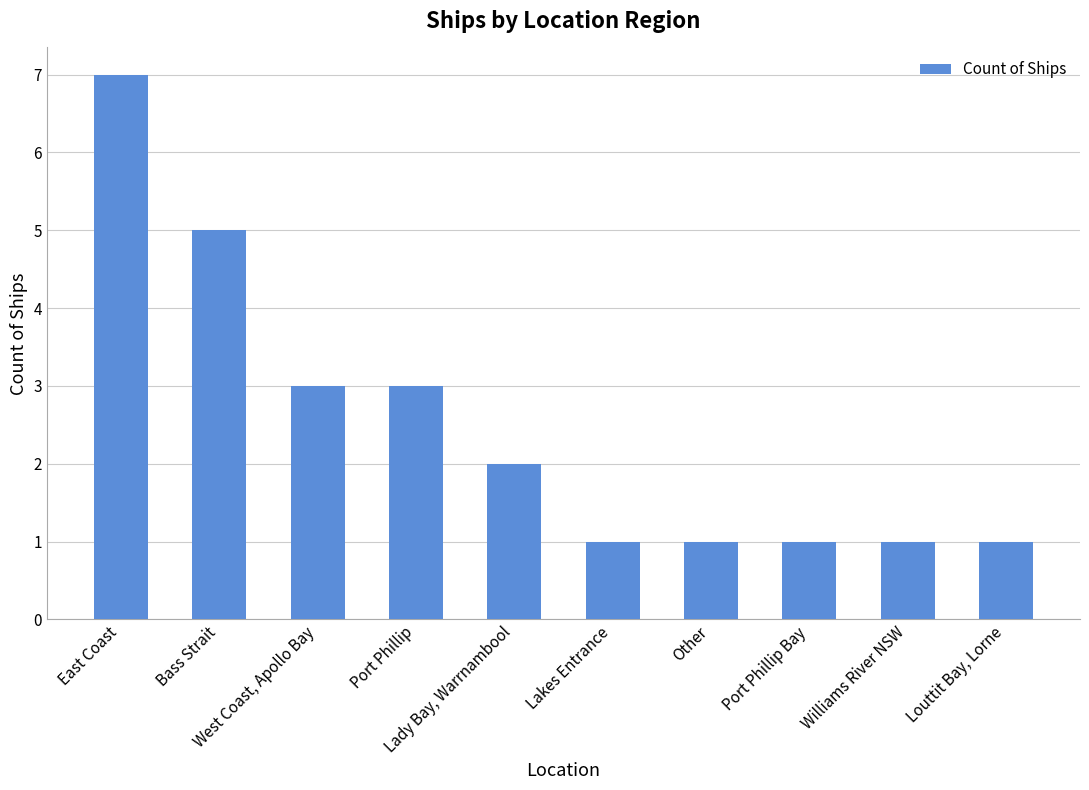

What is the approximate value at East Coast?

7